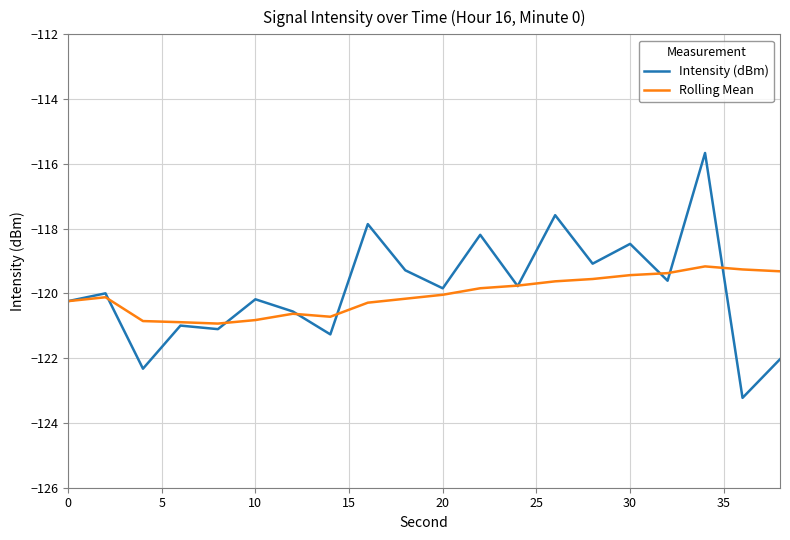

True or false: Rolling Mean has more than 1 points higher than both neighbors.

True